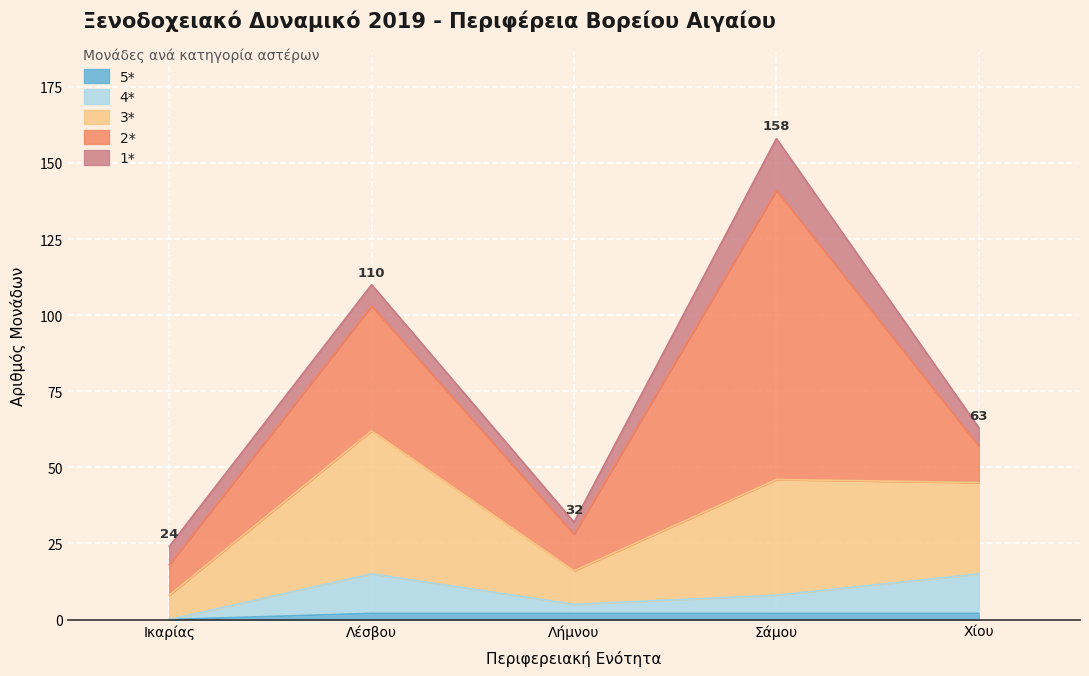

How many lines are shown in the chart?

5